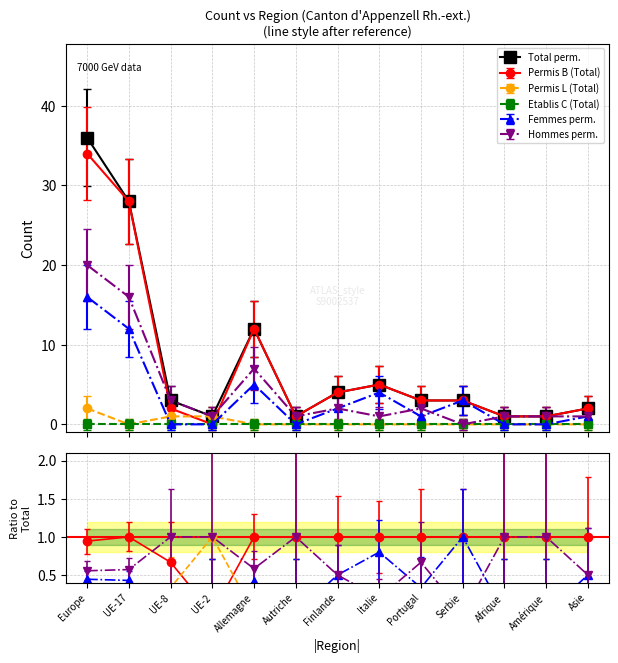

At which category does Femmes perm. reach its first local peak?

Allemagne